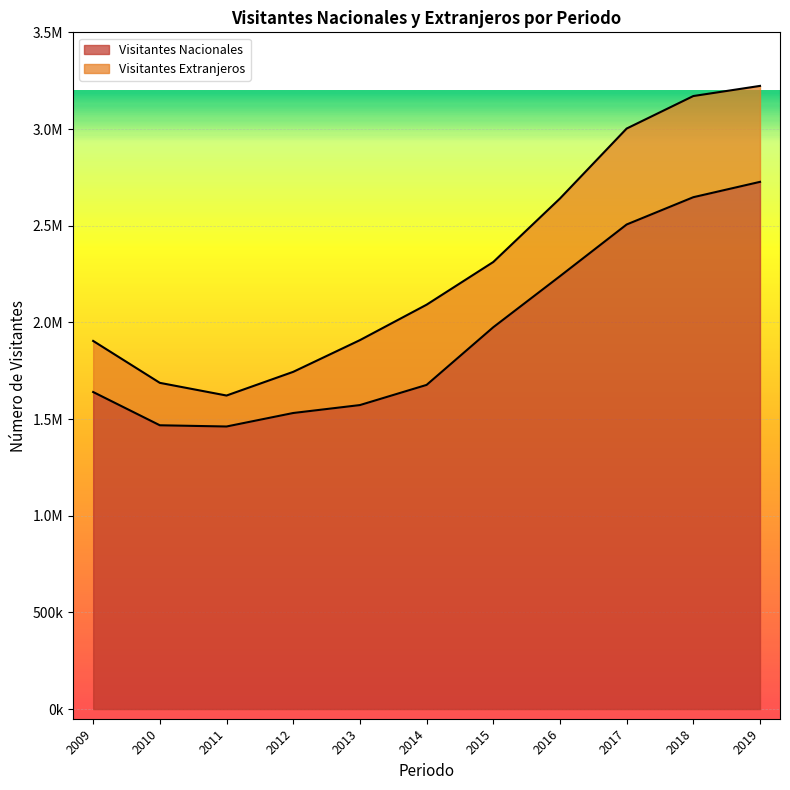

What is the sum of the values at 2010 and 2016?

3706395.9